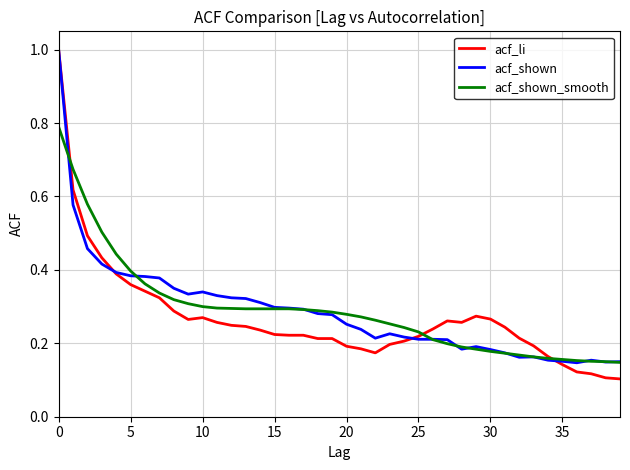

What is the maximum value for acf_li?

1.0